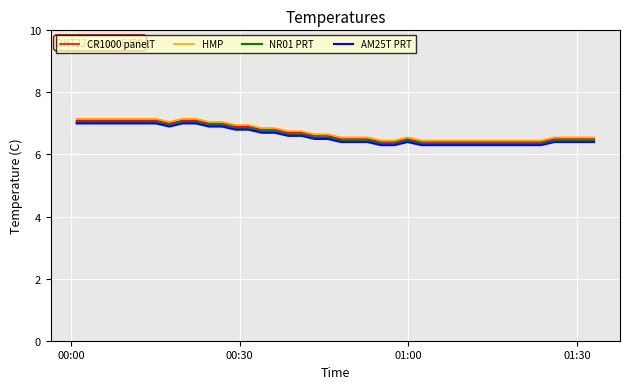

True or false: CR1000 panelT and NR01 PRT cross at least once.

False